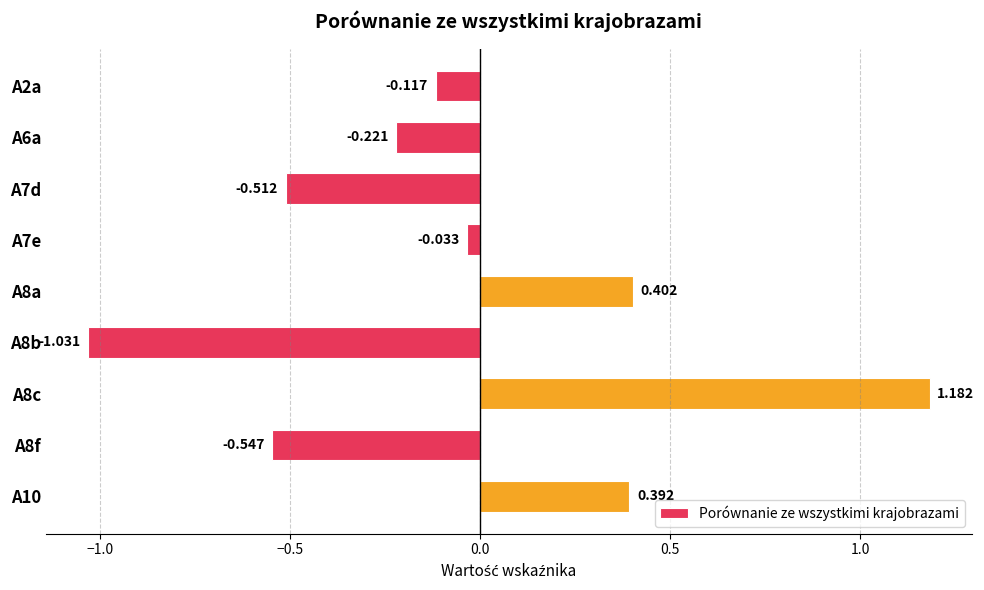

How many data points are less than 0?

6